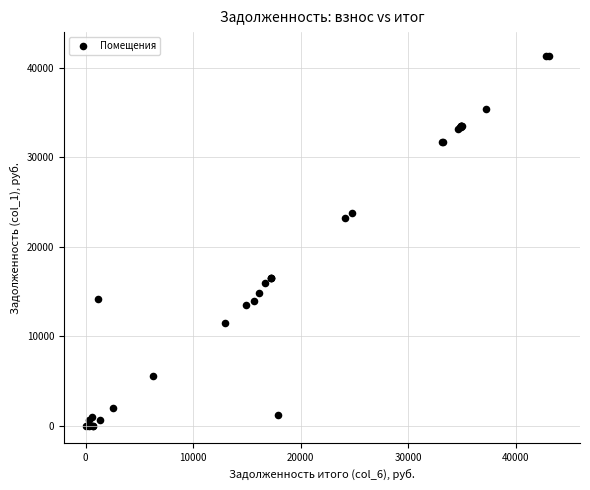

What Y value in the scatter plot is closest to 20637?

23162.6